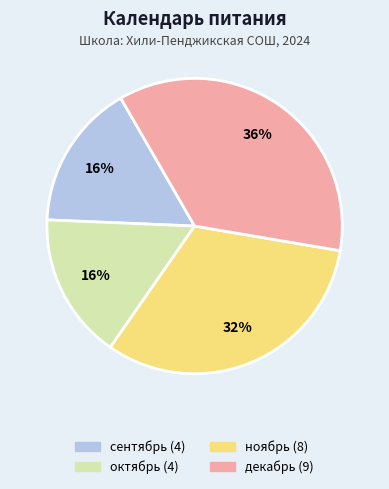

Does декабрь represent more than half of the total?

No